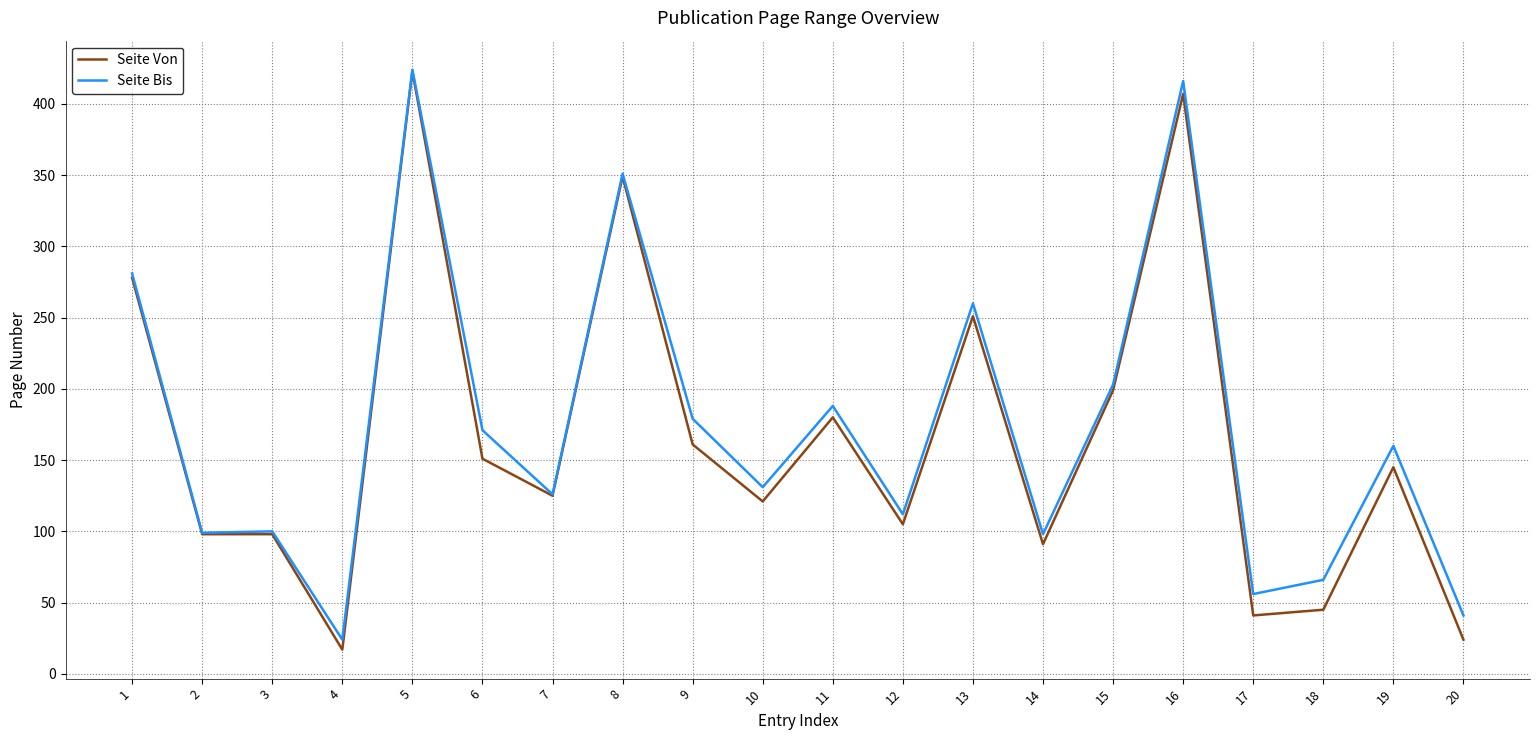

The Seite Von series shows 407 at 16. True or false?

True